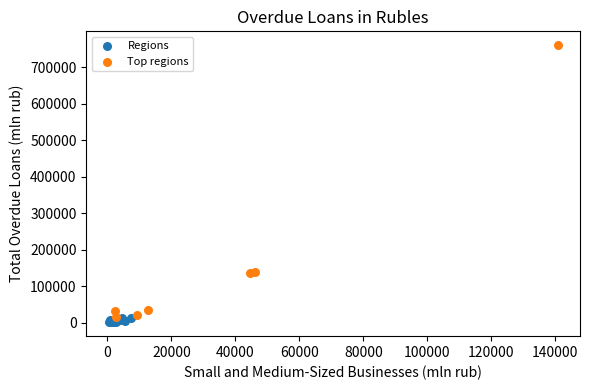

Which series has the largest Y range (max minus min)?

Top regions